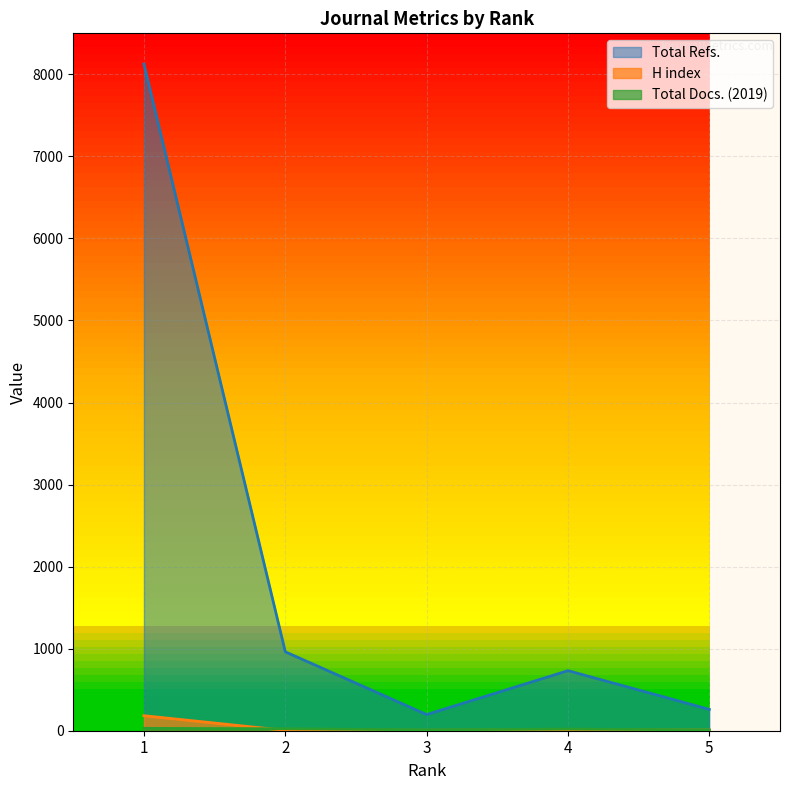

Reading left to right, transcribe all the data shown in this chart.

Total Refs.: 8126	962	197	732	260
H index: 183	4	5	8	8
Total Docs. (2019): 29	24	10	20	10